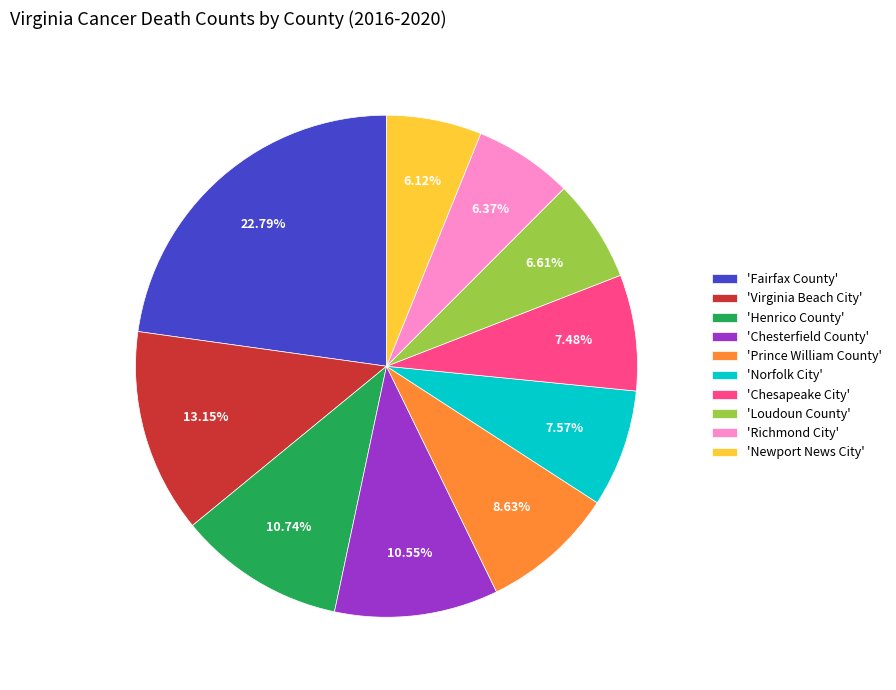

Combined, do 'Henrico County' and 'Chesterfield County' account for over 50%?

No